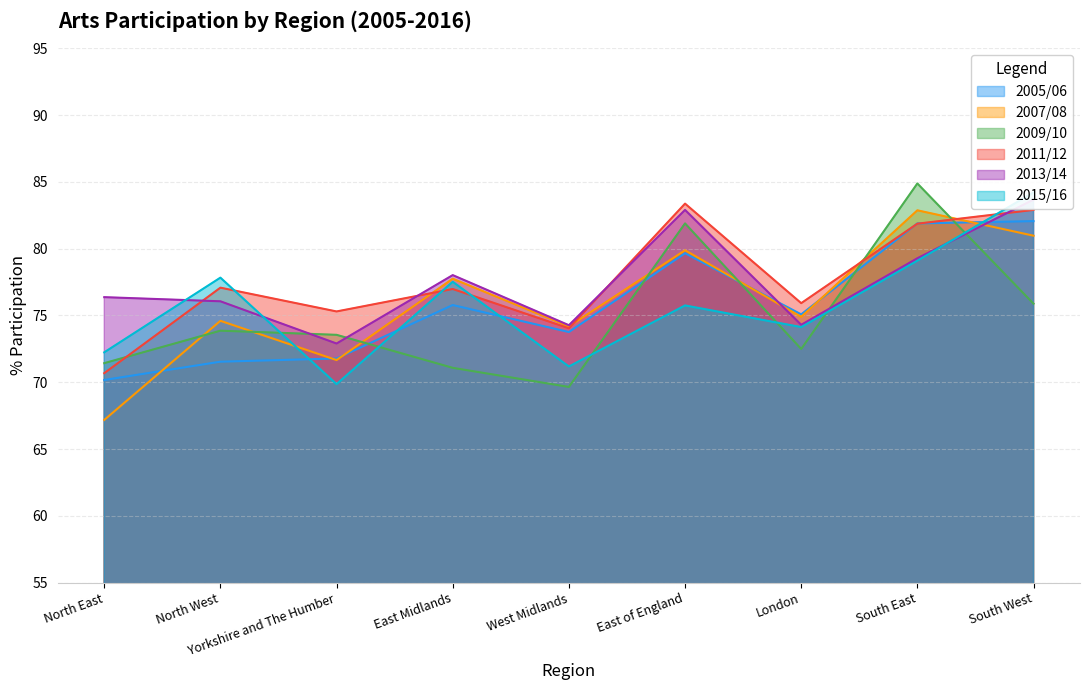

Where is the first local minimum for 2009/10?

West Midlands